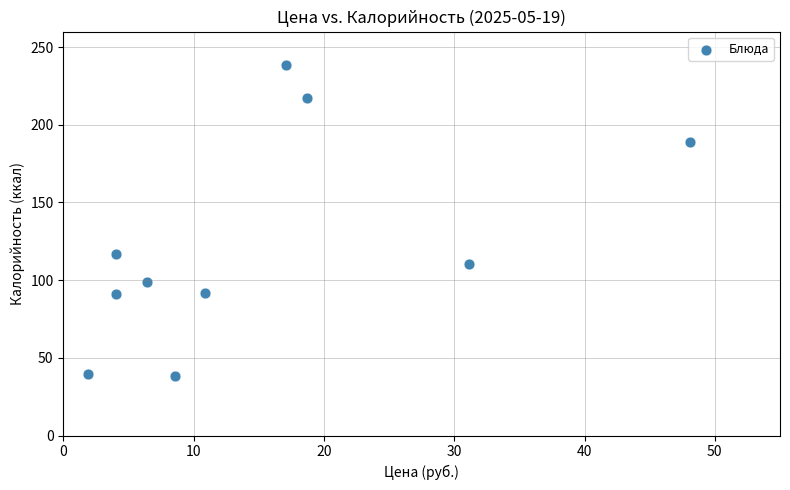

What is the average Y value?

123.2